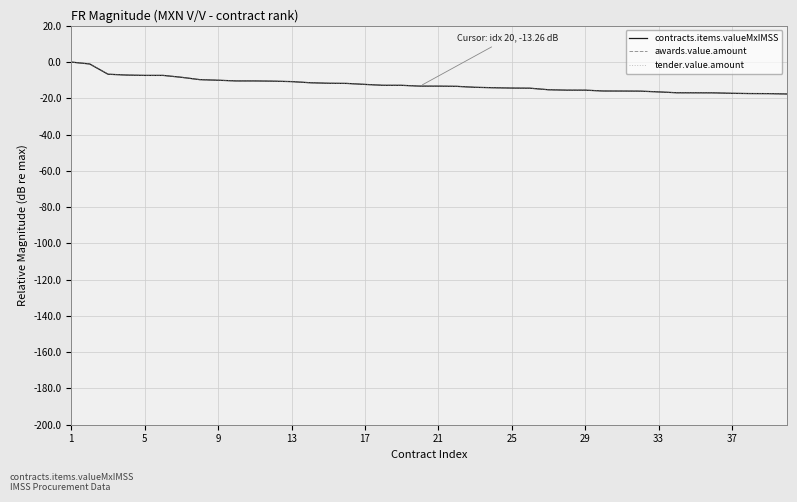

Is this an area chart (filled region under the line)?

No